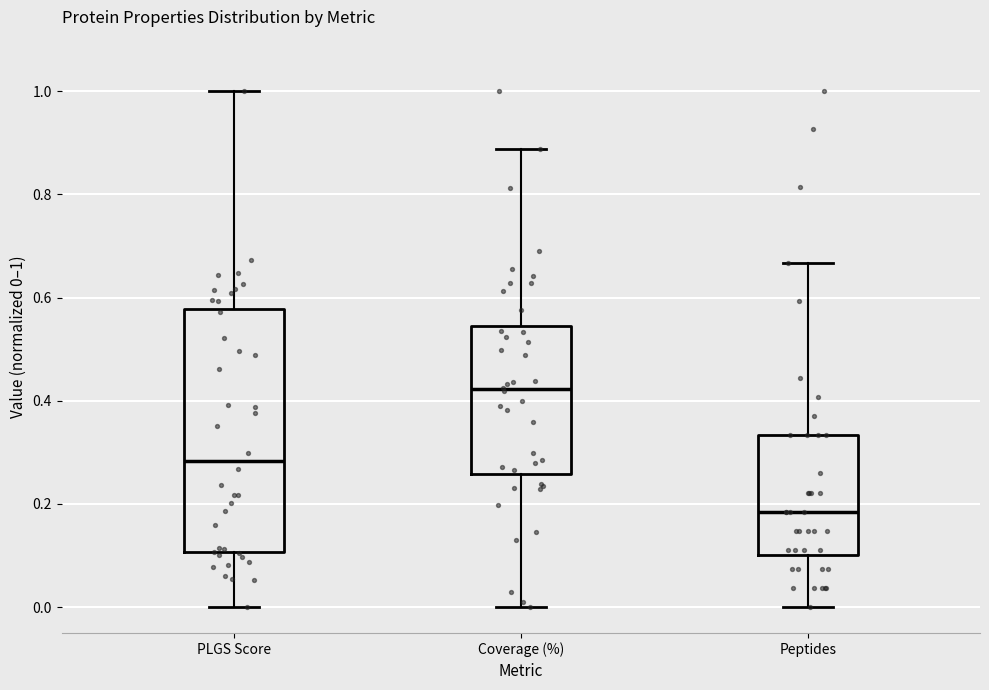

Reading left to right, read every box against the y-axis: the position of its median line, the range the box covers, and the ends of its whiskers. The values are not printed on the chart, so give them approximately, as read against the axis.

PLGS Score: median 0.28, box 0.10 to 0.58, whiskers 0.00 to 1.00
Coverage (%): median 0.42, box 0.26 to 0.54, whiskers 0.00 to 0.88
Peptides: median 0.18, box 0.10 to 0.34, whiskers 0.00 to 0.66